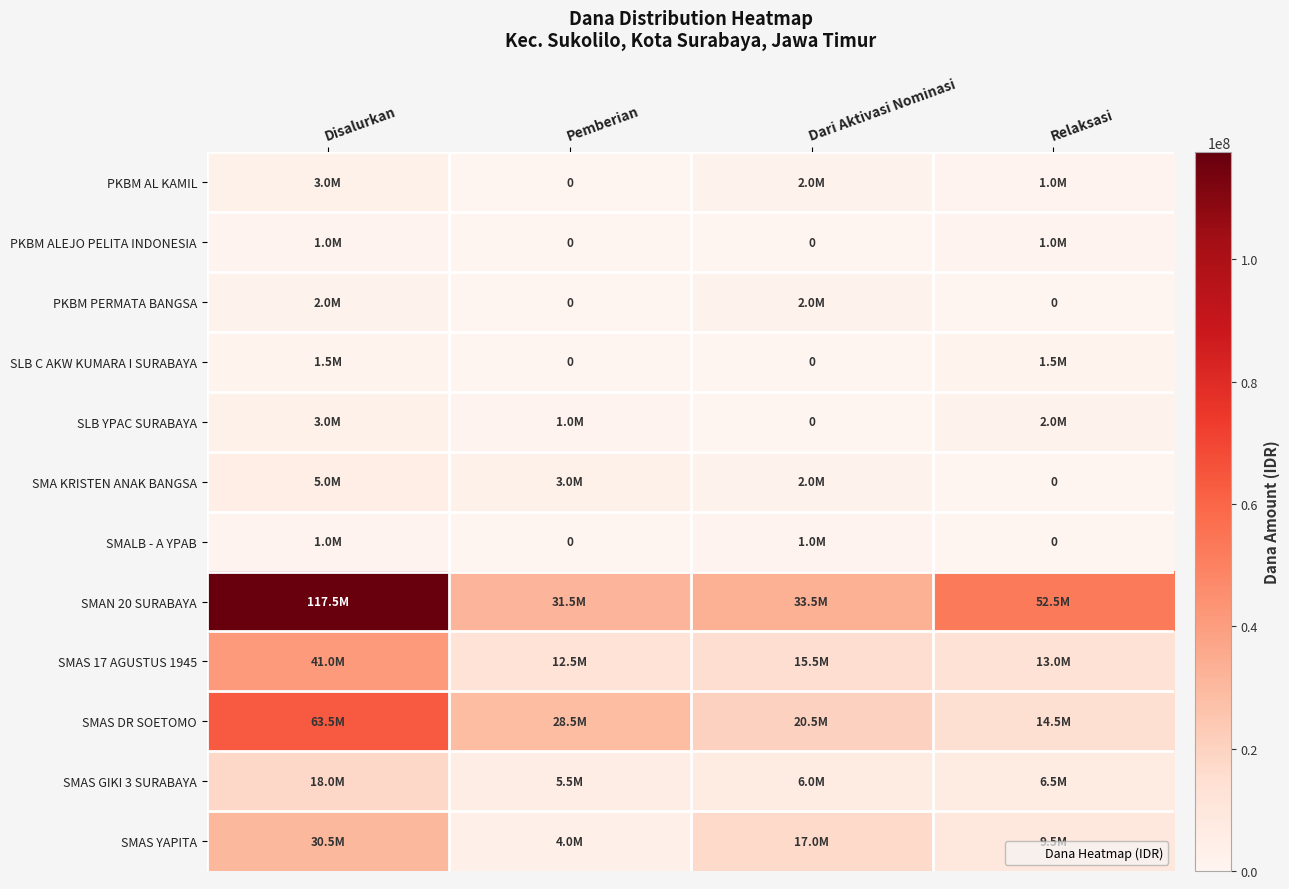

How many positive values does the SMALB - A YPAB series have?

2